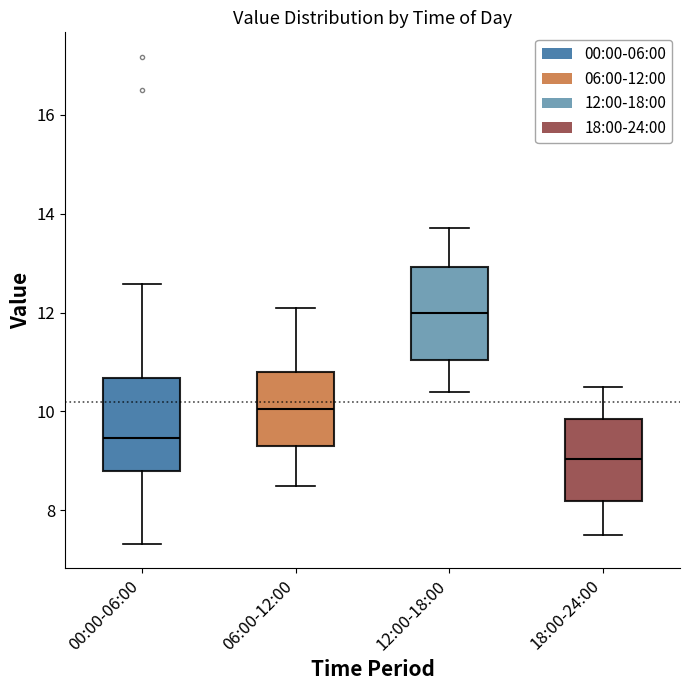

Reading left to right, read every box against the y-axis: the position of its median line, the range the box covers, and the ends of its whiskers. The values are not printed on the chart, so give them approximately, as read against the axis.

00:00-06:00: median 9.4, box 8.8 to 10.6, whiskers 7.4 to 12.6
06:00-12:00: median 10.0, box 9.4 to 10.8, whiskers 8.6 to 12.2
12:00-18:00: median 12.0, box 11.0 to 13.0, whiskers 10.4 to 13.8
18:00-24:00: median 9.0, box 8.2 to 9.8, whiskers 7.6 to 10.6